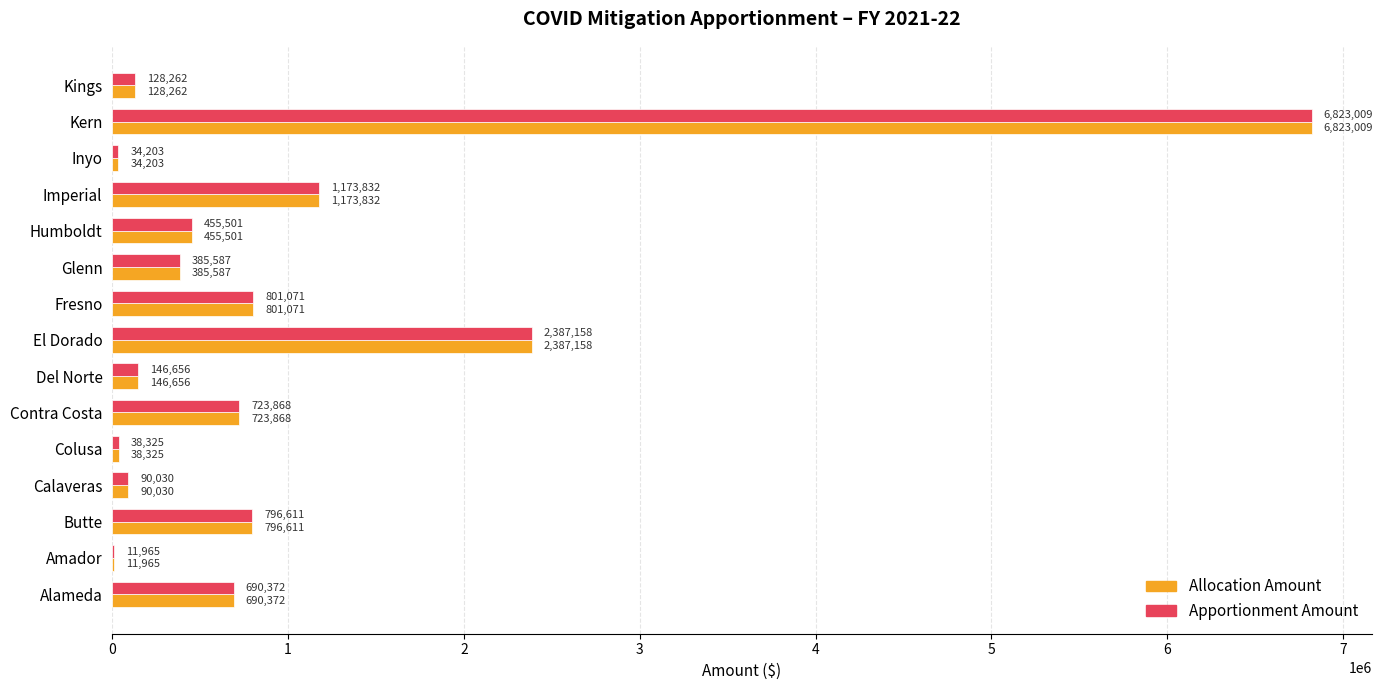

What is the total value across all series at Humboldt?

911002